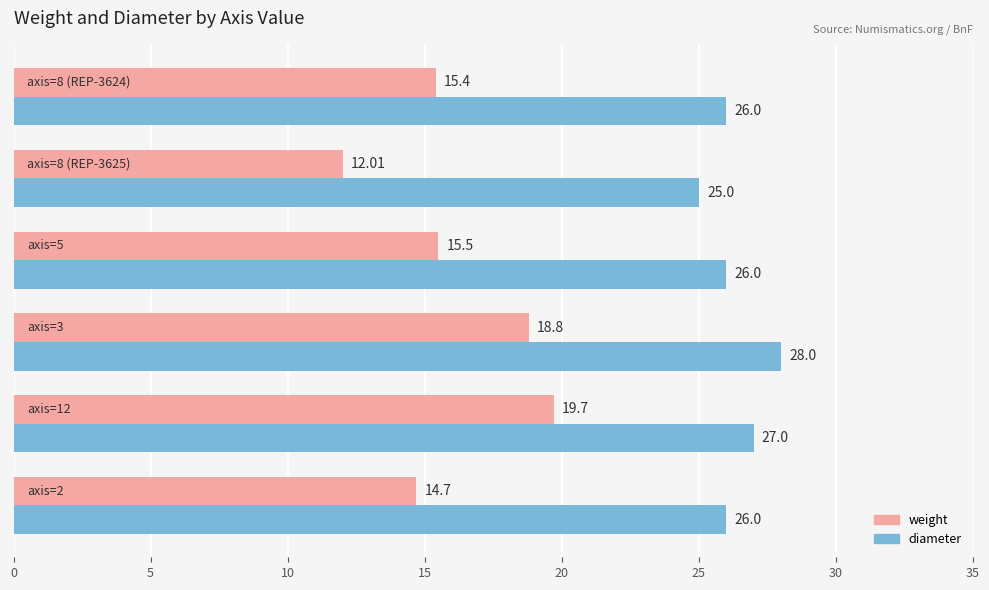

What is the sum of all weight values?

96.1